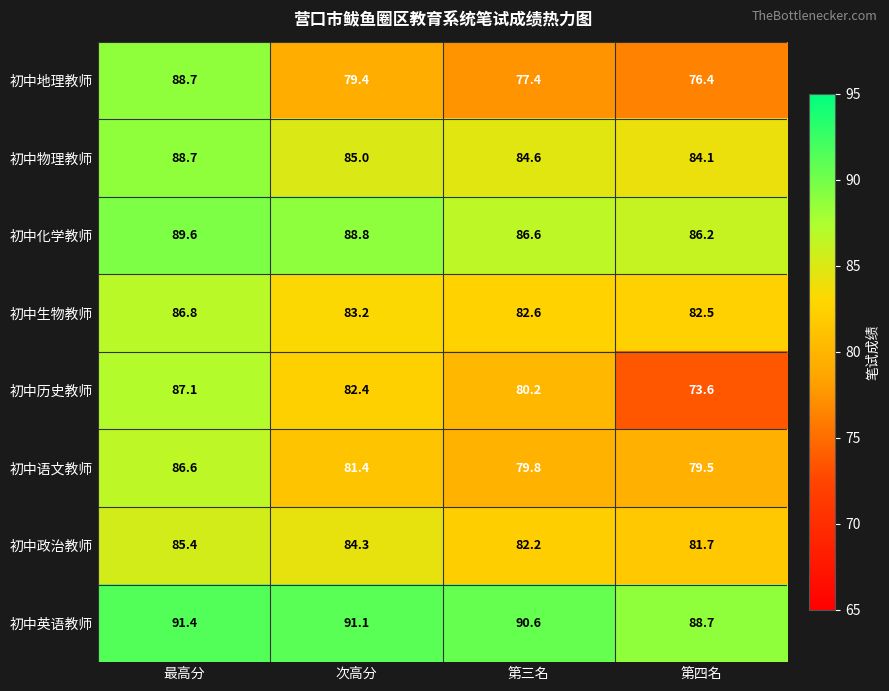

Read the 初中化学教师 value at 第四名.

86.2